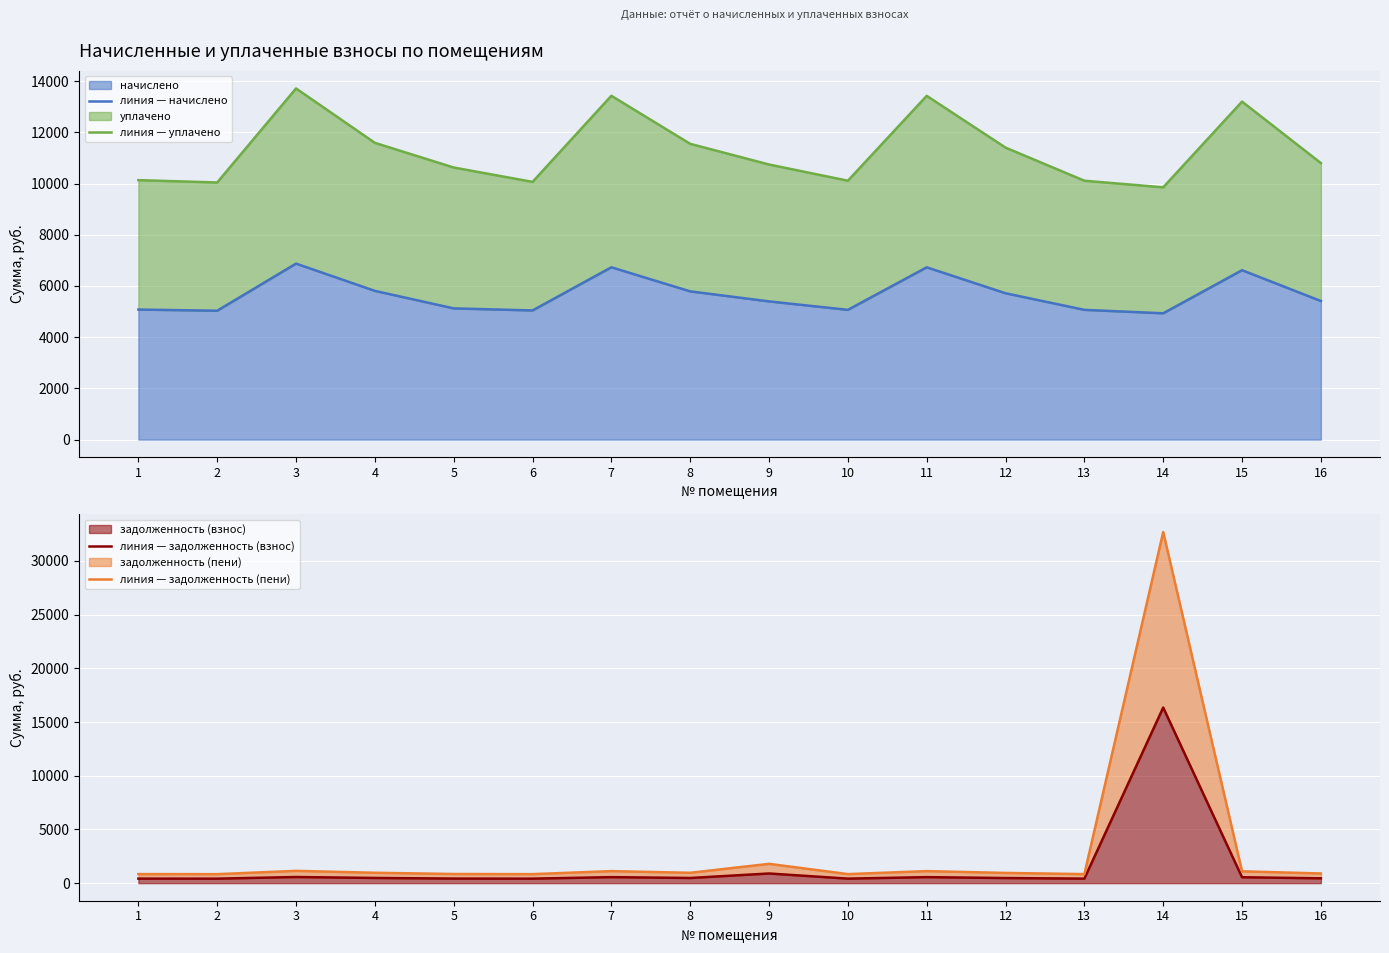

What is the approximate value of линия — задолженность (пени) at 8?

964.9